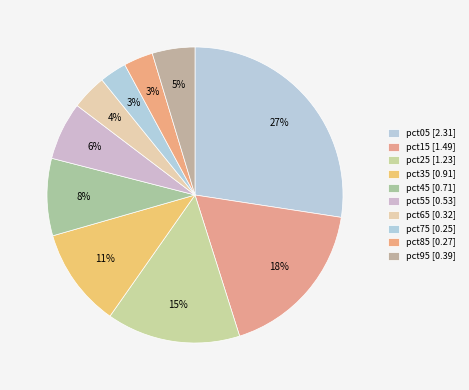

Count the number of slices in the pie.

10